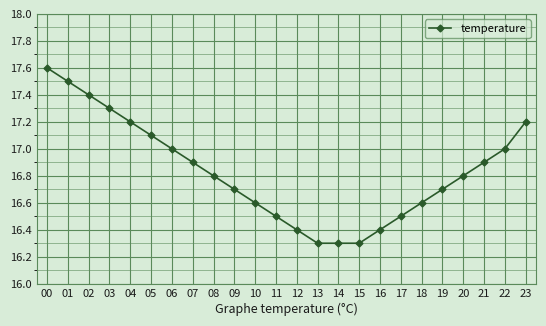

Reading right to left, list all the values displayed in this chart.

23=17.2	22=17.0	21=16.9	20=16.8	19=16.7	18=16.6	17=16.5	16=16.4	15=16.3	14=16.3	13=16.3	12=16.4	11=16.5	10=16.6	09=16.7	08=16.8	07=16.9	06=17.0	05=17.1	04=17.2	03=17.3	02=17.4	01=17.5	00=17.6